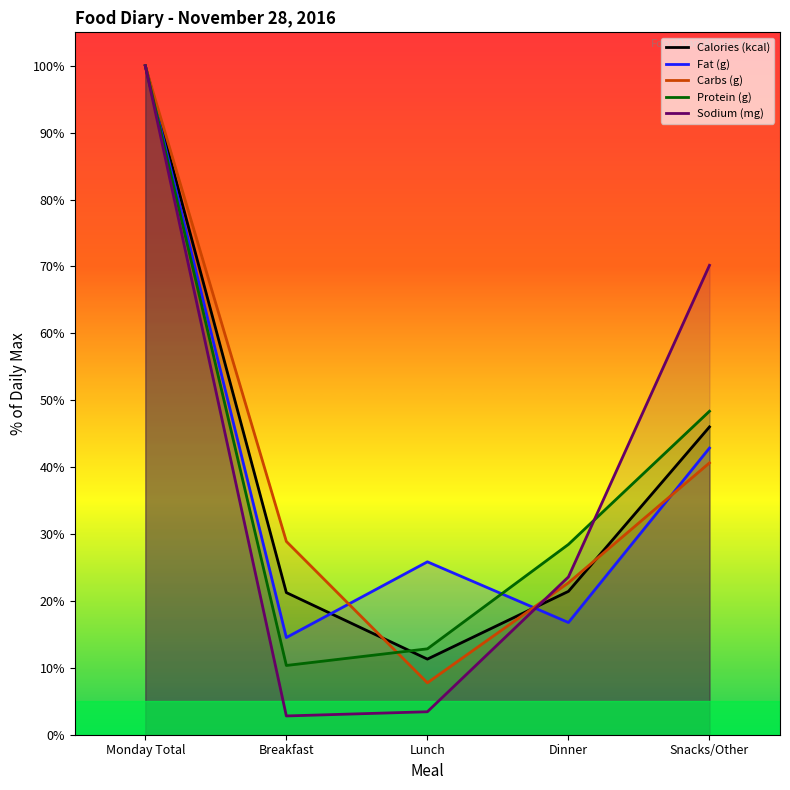

What is the minimum value for Carbs (g)?

7.8